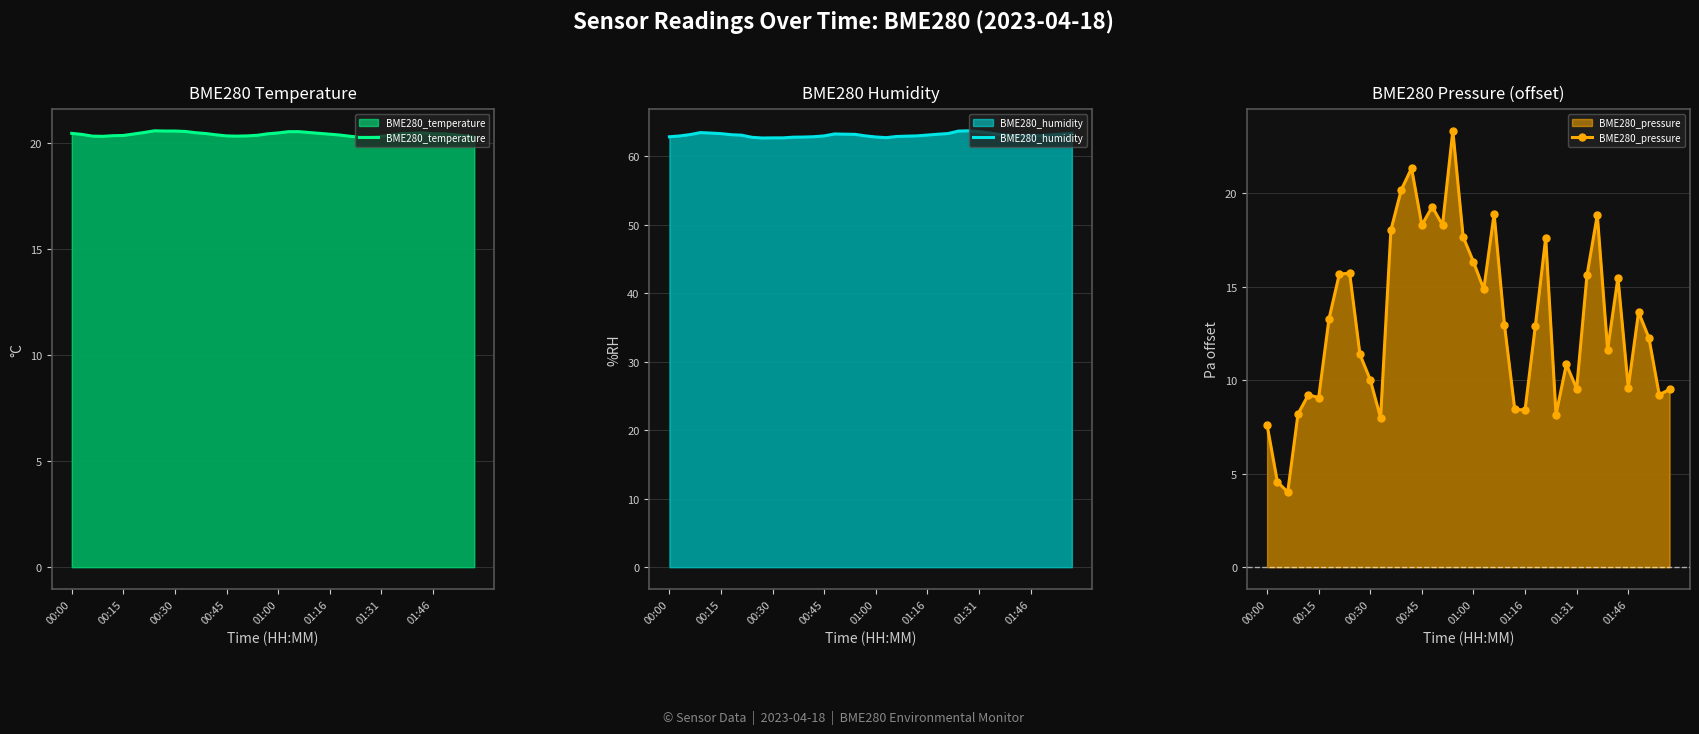

At which label does BME280_pressure reach its peak?

18